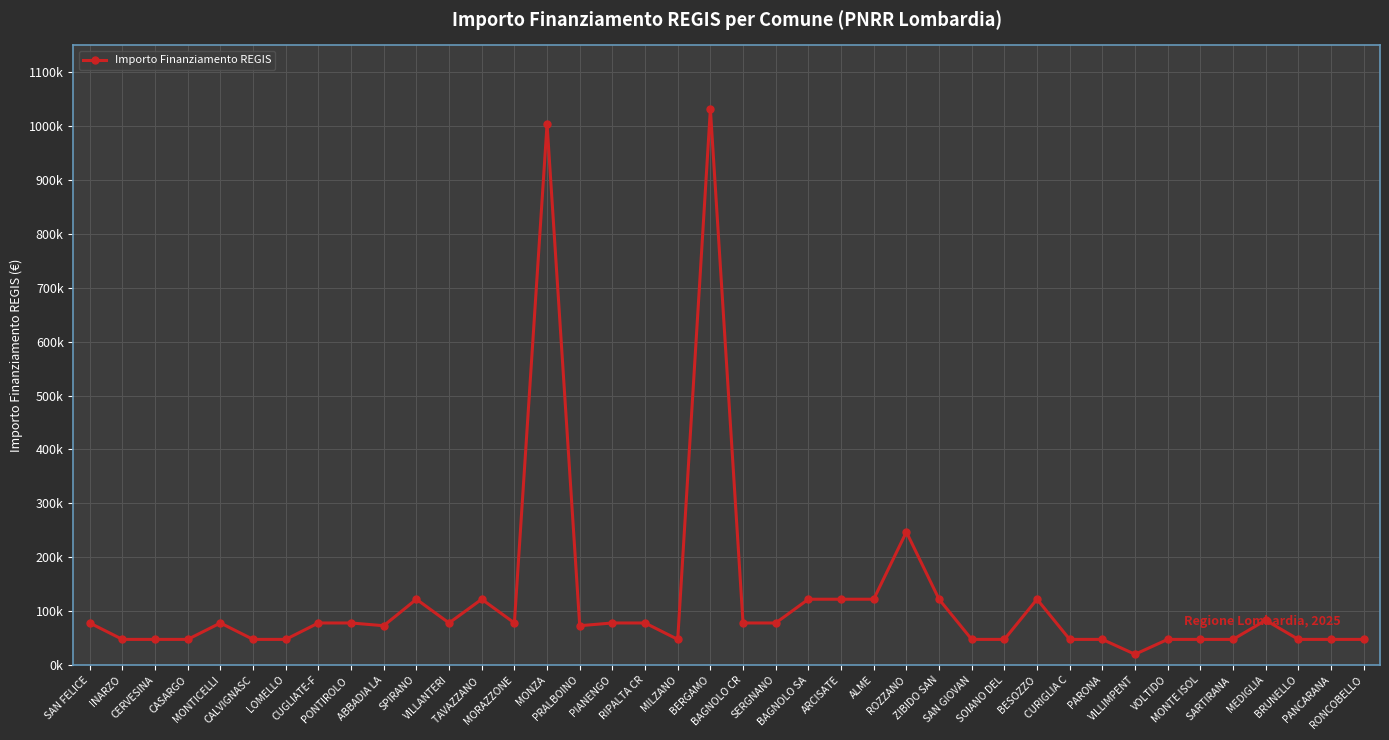

What is the label of the 13th point from the left?

TAVAZZANO 